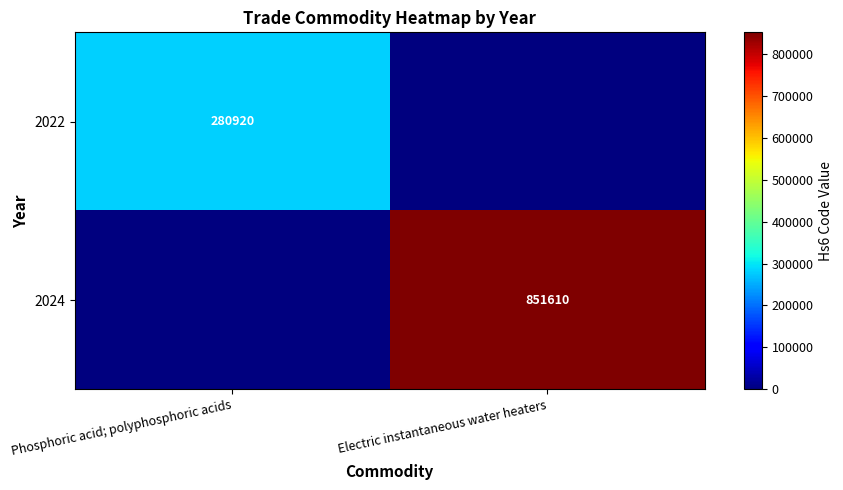

Is it true that 2024 equals 1163939 at Electric instantaneous water heaters?

False